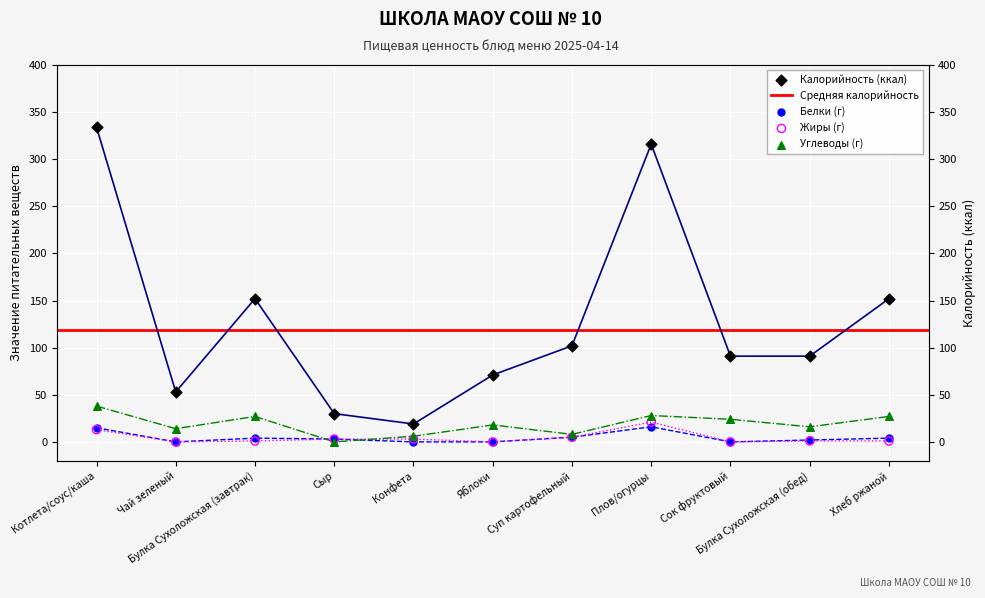

Is the value of Белки at Сыр greater than the value of Калорийность at Чай зеленый?

No